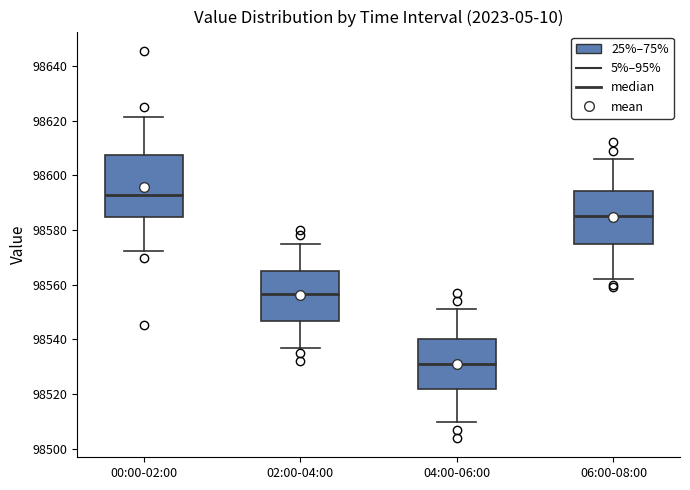

Which box is the tallest, from its lower edge to its upper edge?

00:00-02:00